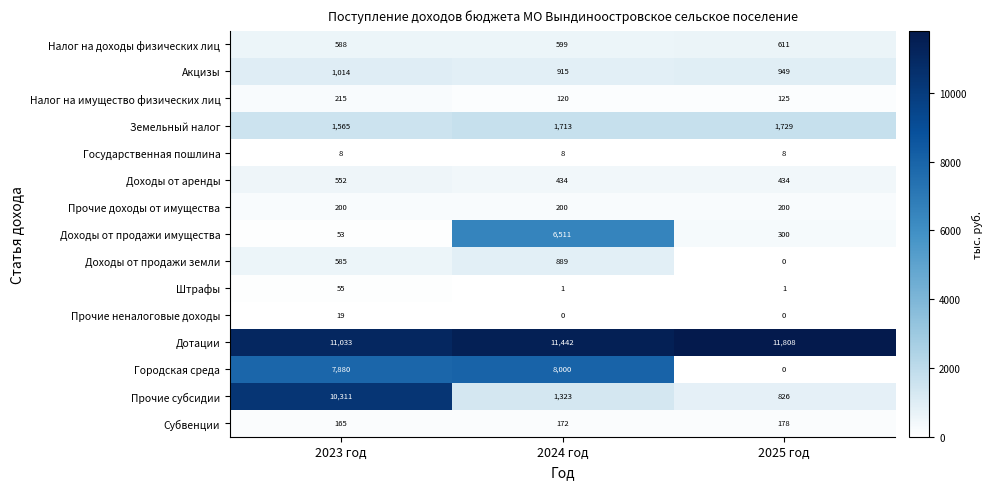

Rank the series by their maximum value, from highest to lowest.

Дотации, Прочие субсидии, Городская среда, Доходы от продажи имущества, Земельный налог, Акцизы, Доходы от продажи земли, Налог на доходы физических лиц, Доходы от аренды, Налог на имущество физических лиц, Прочие доходы от имущества, Субвенции, Штрафы, Прочие неналоговые доходы, Государственная пошлина